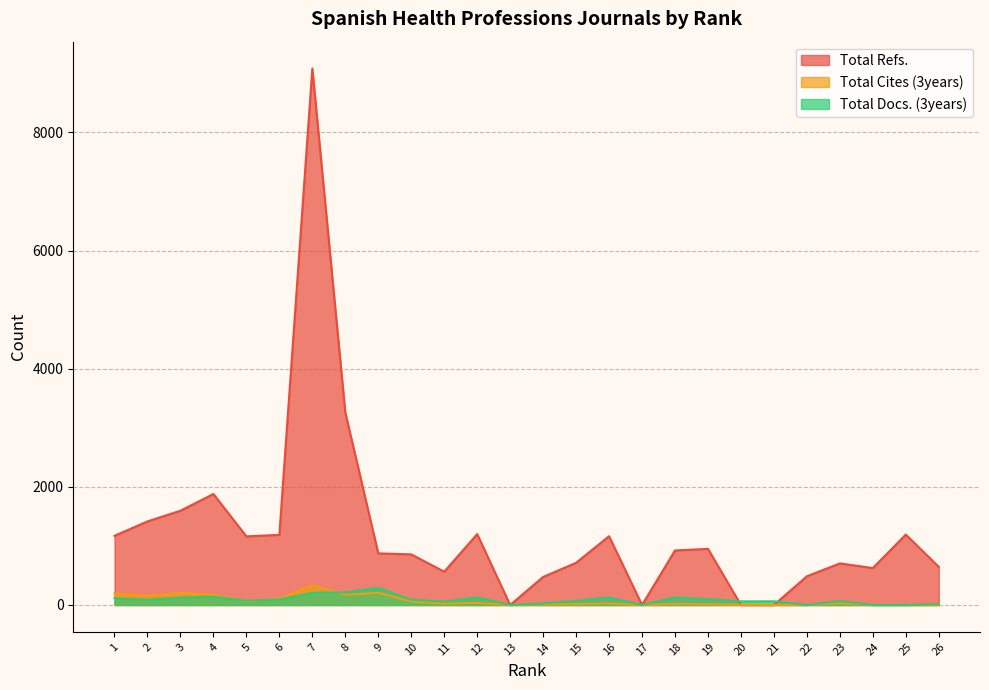

Which series has the largest total across all categories?

Total Refs.